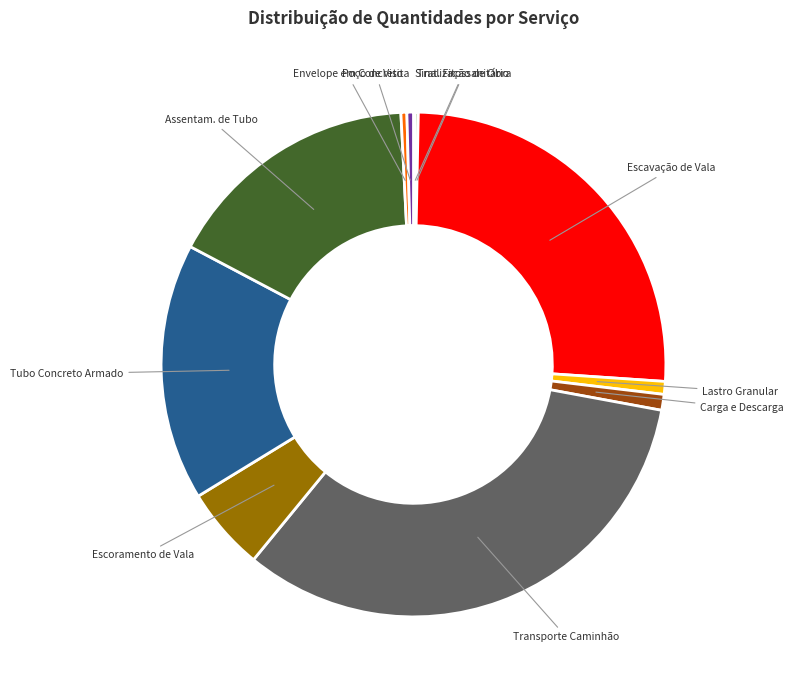

Which slice is the largest?

Transporte Caminhão